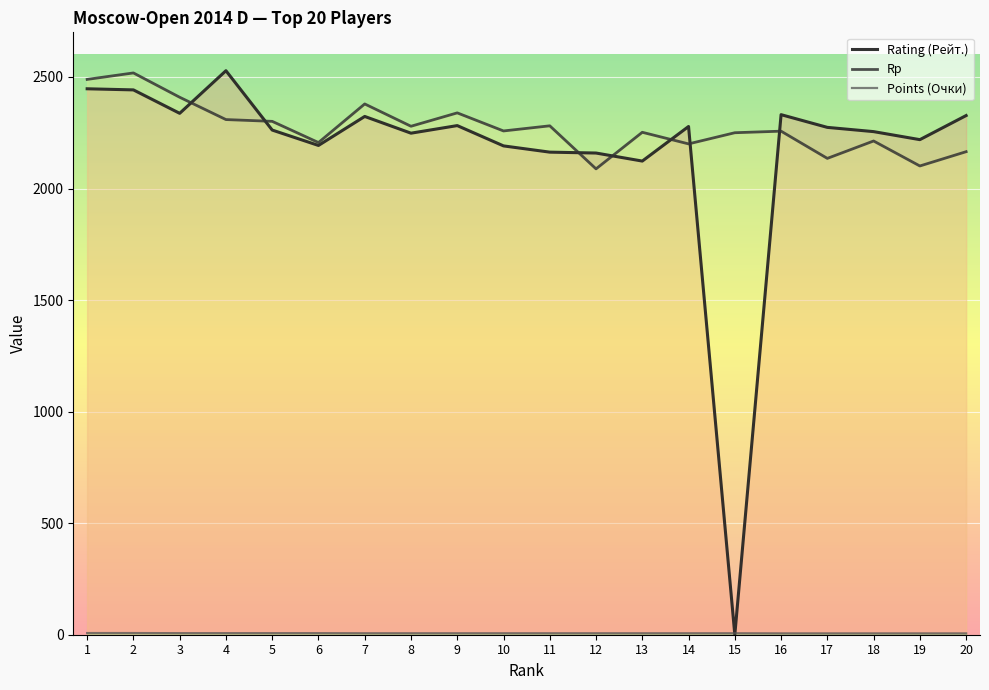

Rank the categories by Rp value from highest to lowest.

2, 1, 3, 7, 9, 4, 5, 11, 8, 10, 16, 13, 15, 18, 6, 14, 20, 17, 19, 12